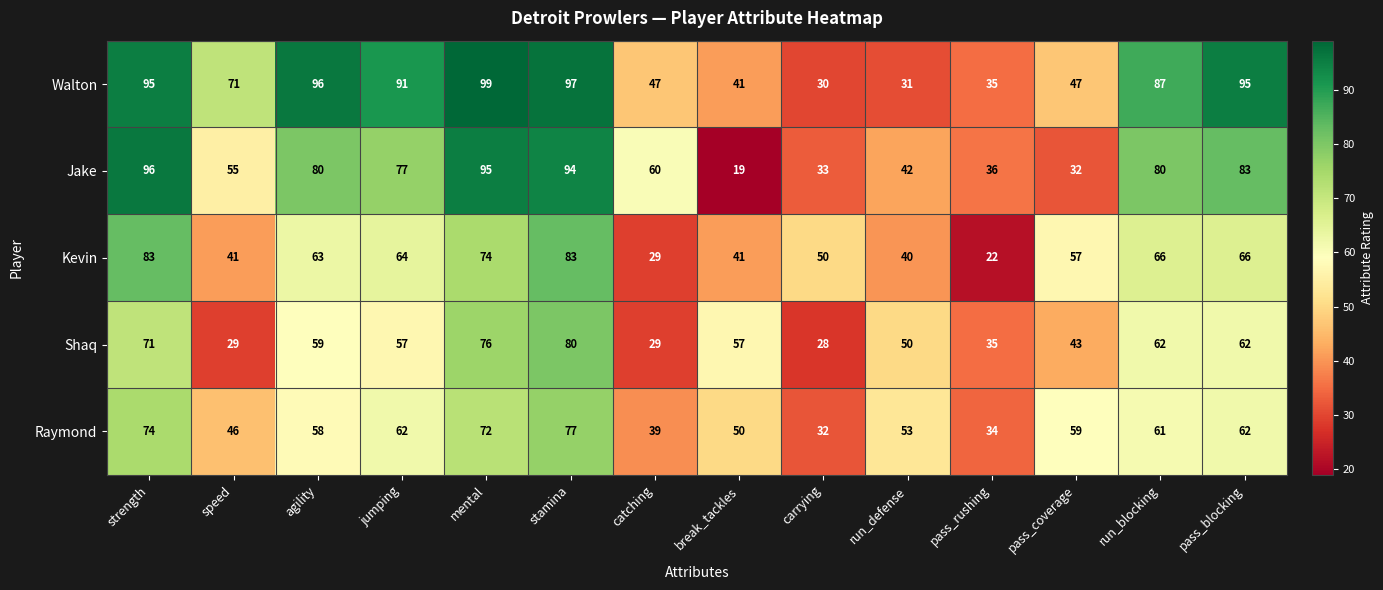

Between stamina and pass_coverage, which series saw the biggest shift?

Jake